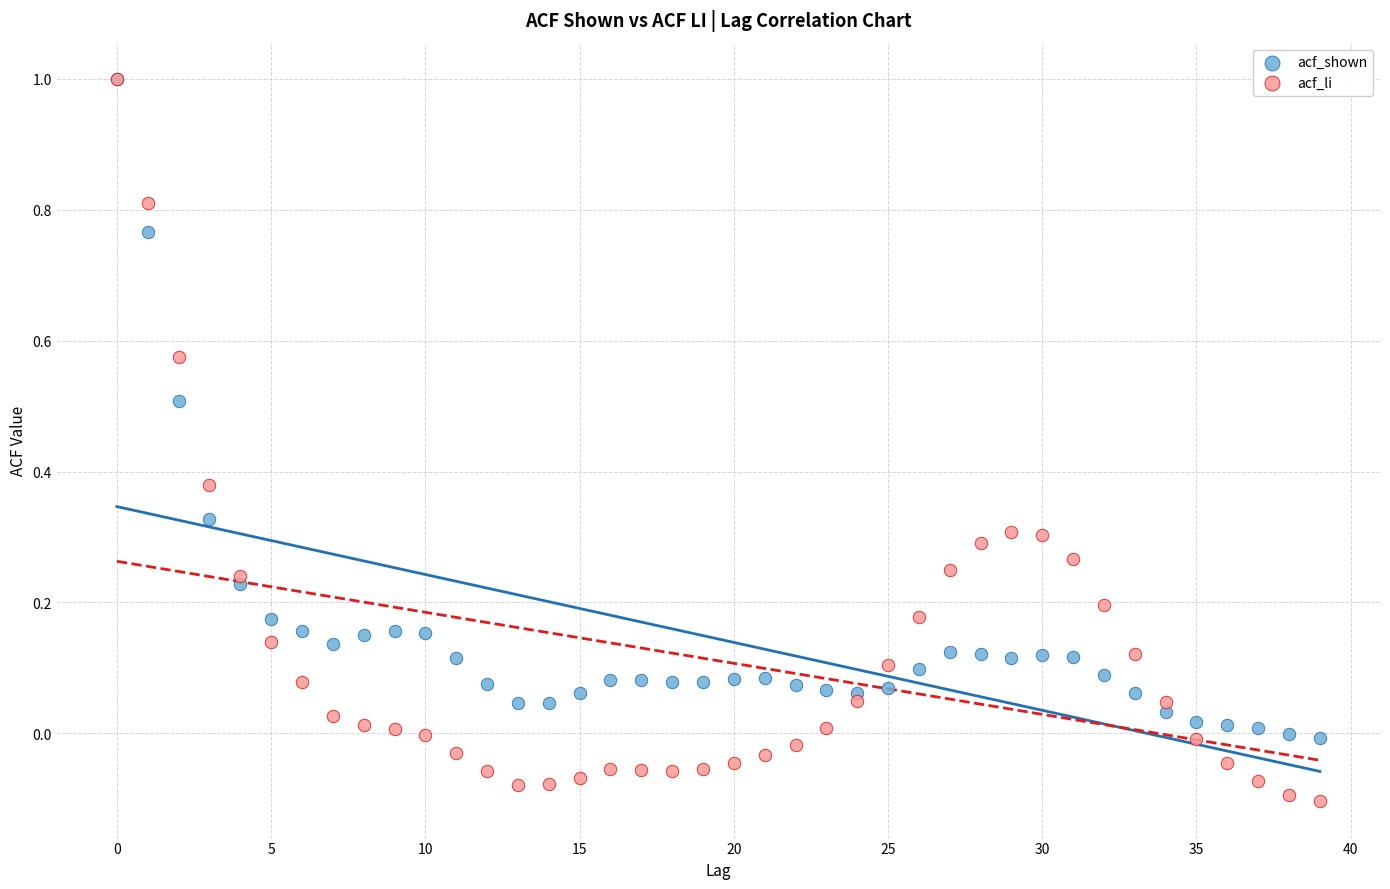

What are all the series names shown in the legend?

acf_shown, acf_li